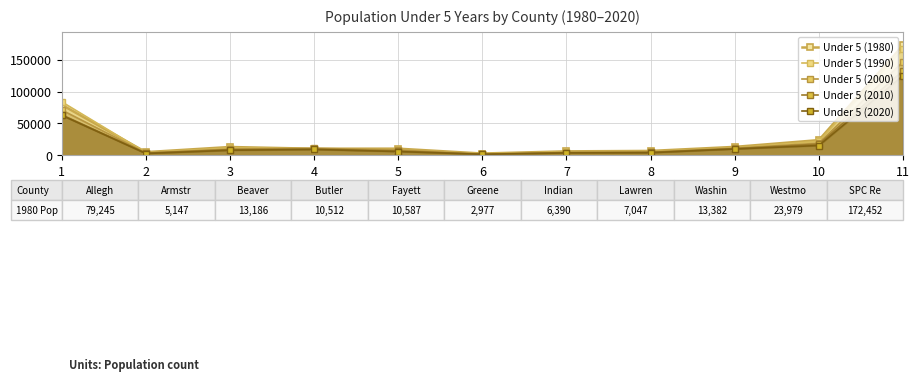

At which label is Under 5 (2020) closest to 63287?

1